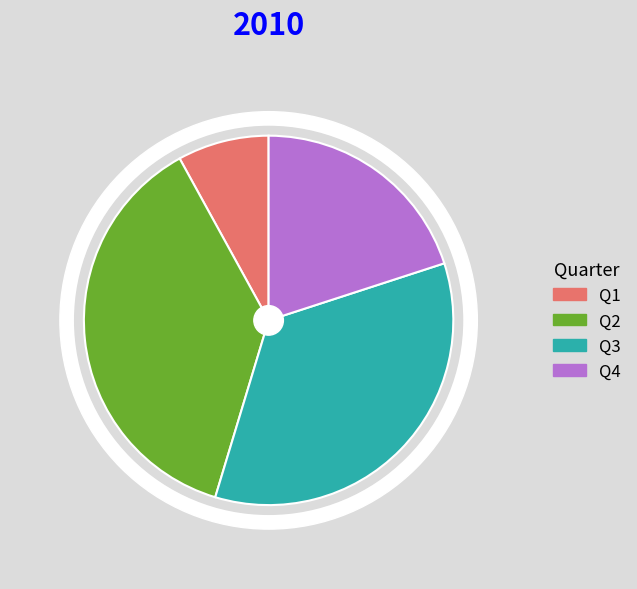

True or false: Q3 accounts for 35% of the total.

True